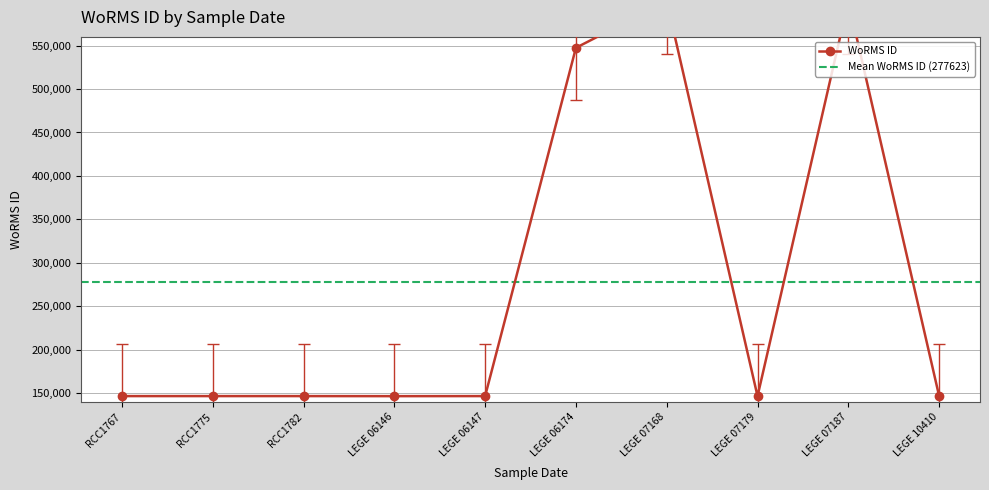

How many interior local peaks (higher than both neighbors) does the data have?

2